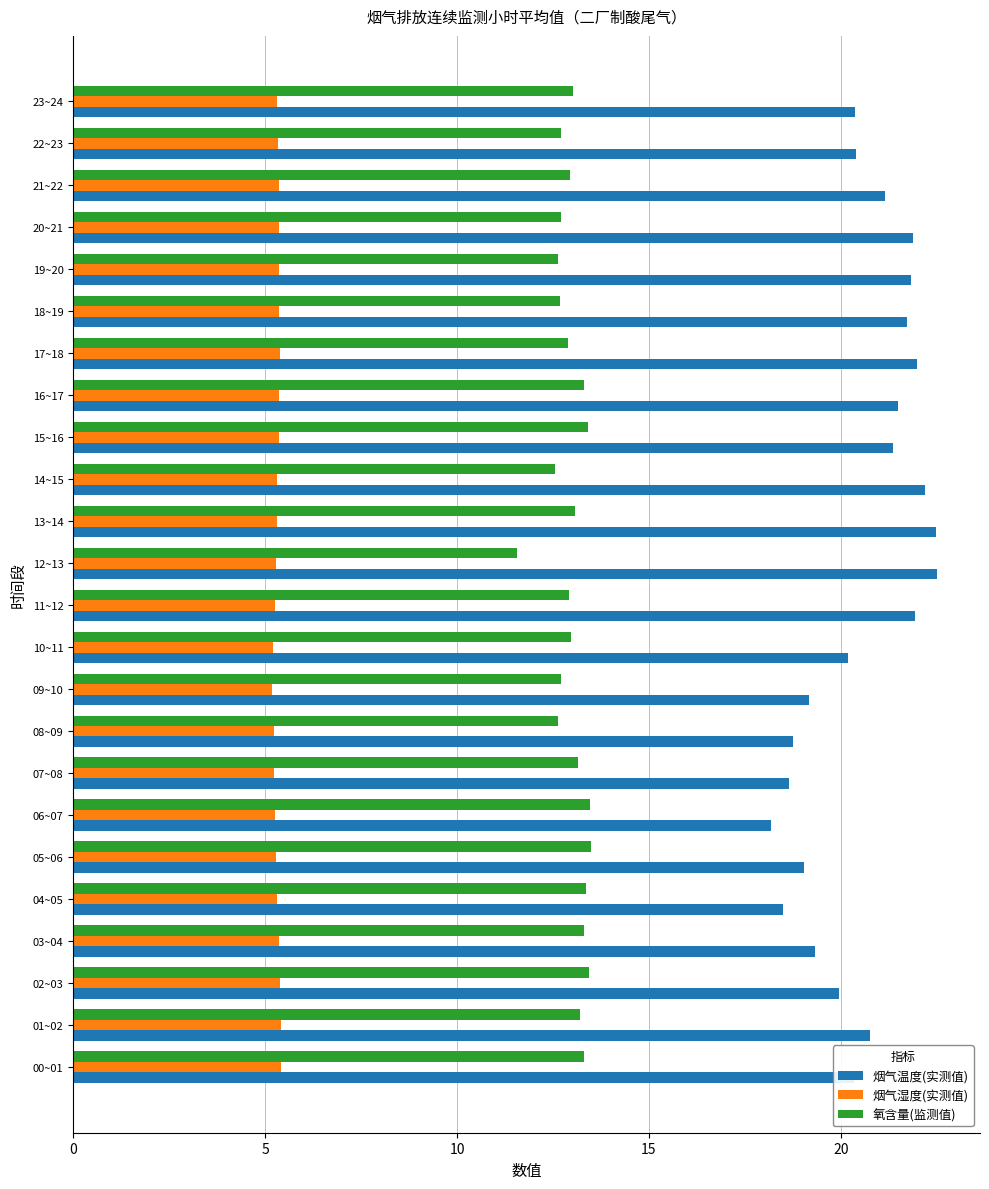

What is the sum of all 烟气温度(实测值) values?

494.1